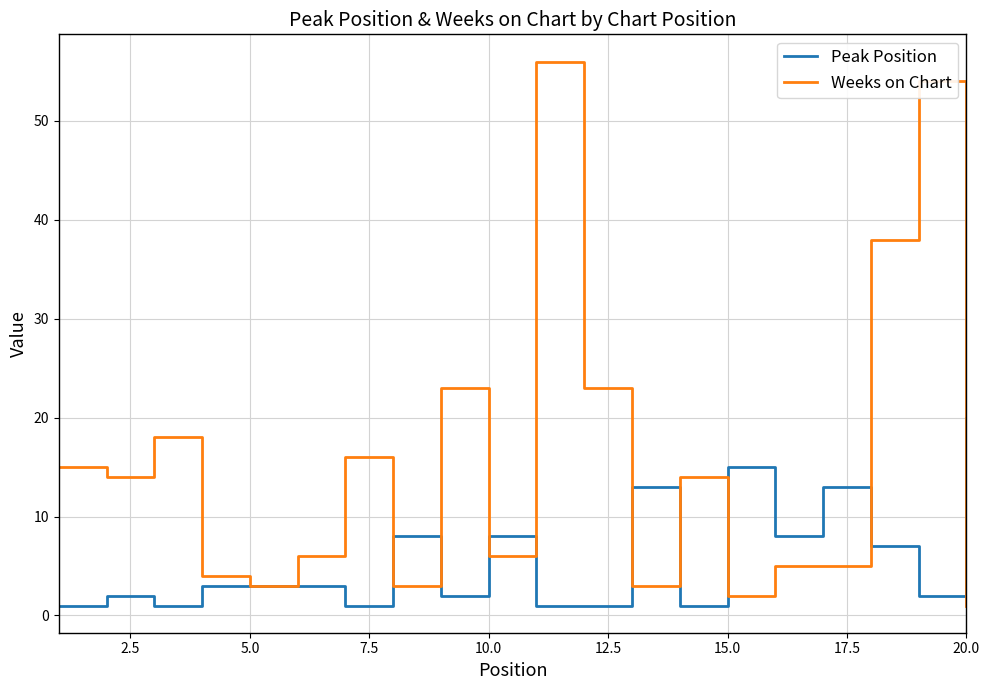

After their last crossing, which series has the higher values: Weeks on Chart or Peak Position?

Peak Position